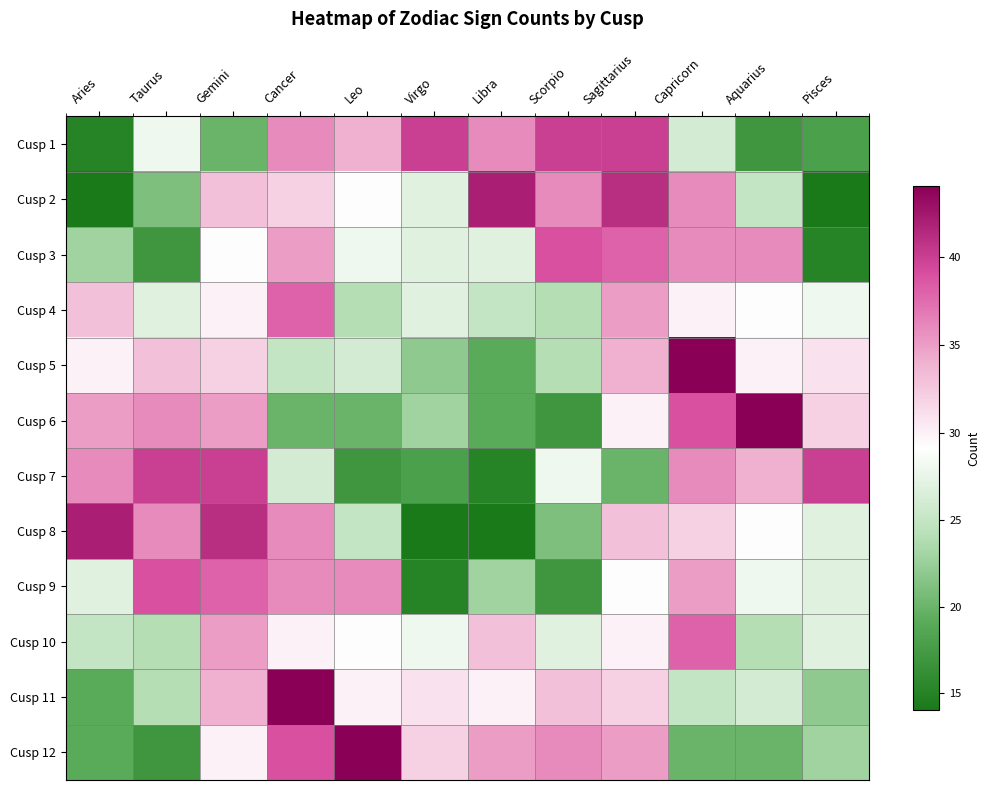

Reading left to right, list all the values displayed in this chart.

Cusp 1: Aries=15	Taurus=28	Gemini=20	Cancer=36	Leo=34	Virgo=40	Libra=36	Scorpio=40	Sagittarius=40	Capricorn=26	Aquarius=17	Pisces=18
Cusp 2: Aries=14	Taurus=21	Gemini=33	Cancer=32	Leo=29	Virgo=27	Libra=42	Scorpio=36	Sagittarius=41	Capricorn=36	Aquarius=25	Pisces=14
Cusp 3: Aries=23	Taurus=17	Gemini=29	Cancer=35	Leo=28	Virgo=27	Libra=27	Scorpio=39	Sagittarius=38	Capricorn=36	Aquarius=36	Pisces=15
Cusp 4: Aries=33	Taurus=27	Gemini=30	Cancer=38	Leo=24	Virgo=27	Libra=25	Scorpio=24	Sagittarius=35	Capricorn=30	Aquarius=29	Pisces=28
Cusp 5: Aries=30	Taurus=33	Gemini=32	Cancer=25	Leo=26	Virgo=22	Libra=19	Scorpio=24	Sagittarius=34	Capricorn=44	Aquarius=30	Pisces=31
Cusp 6: Aries=35	Taurus=36	Gemini=35	Cancer=20	Leo=20	Virgo=23	Libra=19	Scorpio=17	Sagittarius=30	Capricorn=39	Aquarius=44	Pisces=32
Cusp 7: Aries=36	Taurus=40	Gemini=40	Cancer=26	Leo=17	Virgo=18	Libra=15	Scorpio=28	Sagittarius=20	Capricorn=36	Aquarius=34	Pisces=40
Cusp 8: Aries=42	Taurus=36	Gemini=41	Cancer=36	Leo=25	Virgo=14	Libra=14	Scorpio=21	Sagittarius=33	Capricorn=32	Aquarius=29	Pisces=27
Cusp 9: Aries=27	Taurus=39	Gemini=38	Cancer=36	Leo=36	Virgo=15	Libra=23	Scorpio=17	Sagittarius=29	Capricorn=35	Aquarius=28	Pisces=27
Cusp 10: Aries=25	Taurus=24	Gemini=35	Cancer=30	Leo=29	Virgo=28	Libra=33	Scorpio=27	Sagittarius=30	Capricorn=38	Aquarius=24	Pisces=27
Cusp 11: Aries=19	Taurus=24	Gemini=34	Cancer=44	Leo=30	Virgo=31	Libra=30	Scorpio=33	Sagittarius=32	Capricorn=25	Aquarius=26	Pisces=22
Cusp 12: Aries=19	Taurus=17	Gemini=30	Cancer=39	Leo=44	Virgo=32	Libra=35	Scorpio=36	Sagittarius=35	Capricorn=20	Aquarius=20	Pisces=23